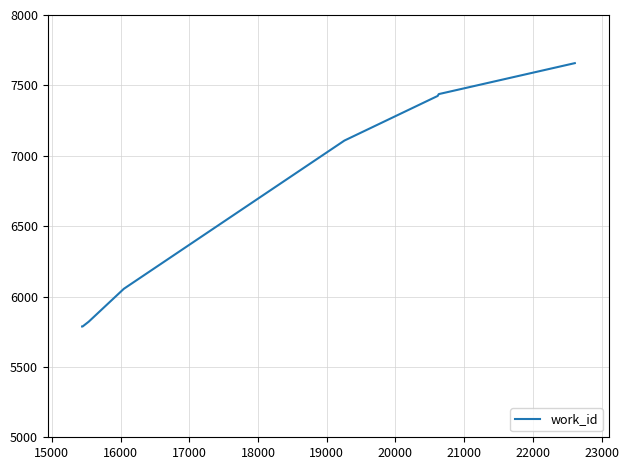

What is the greatest value displayed?

7658